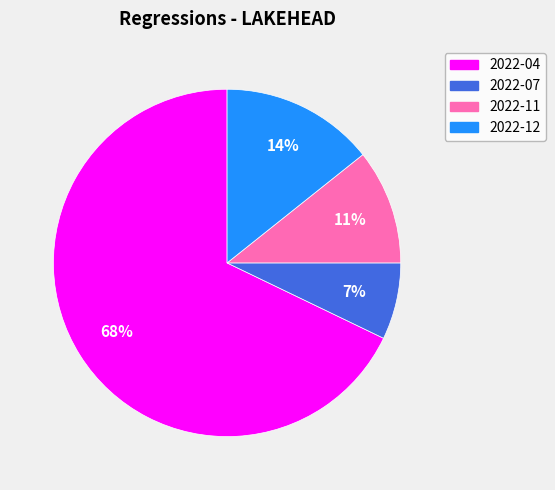

Is 2022-04 the majority of the pie?

Yes